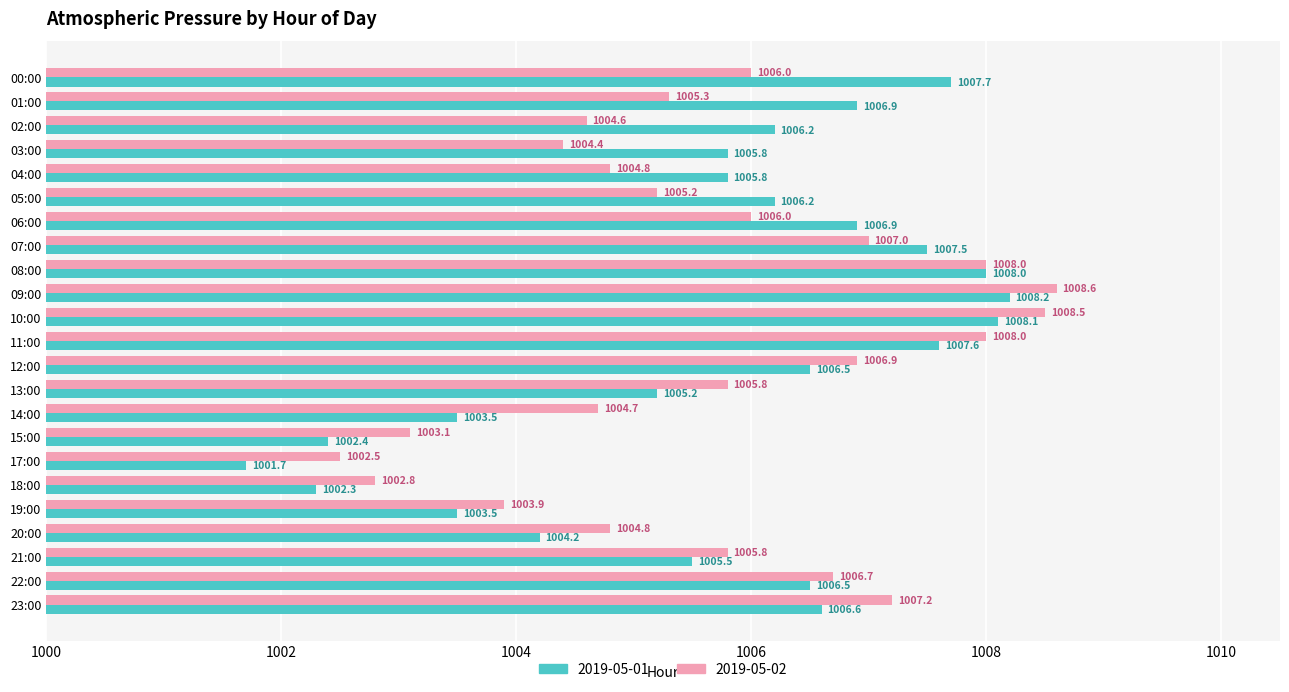

What is the approximate value of 2019-05-02 at 11:00?

1008.0